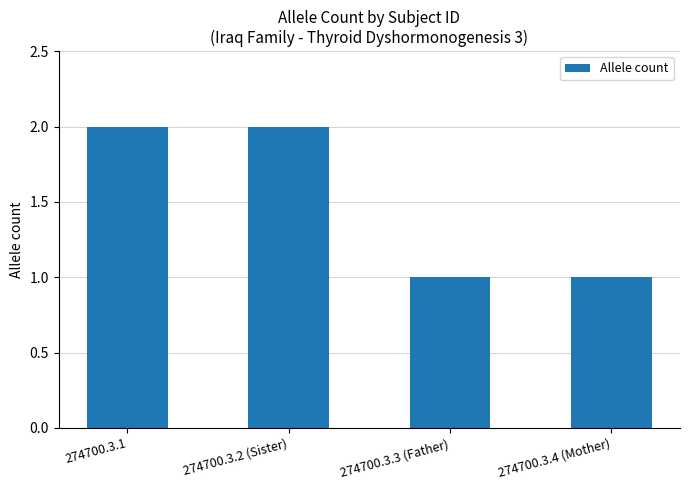

How many values are between 1 and 2?

4